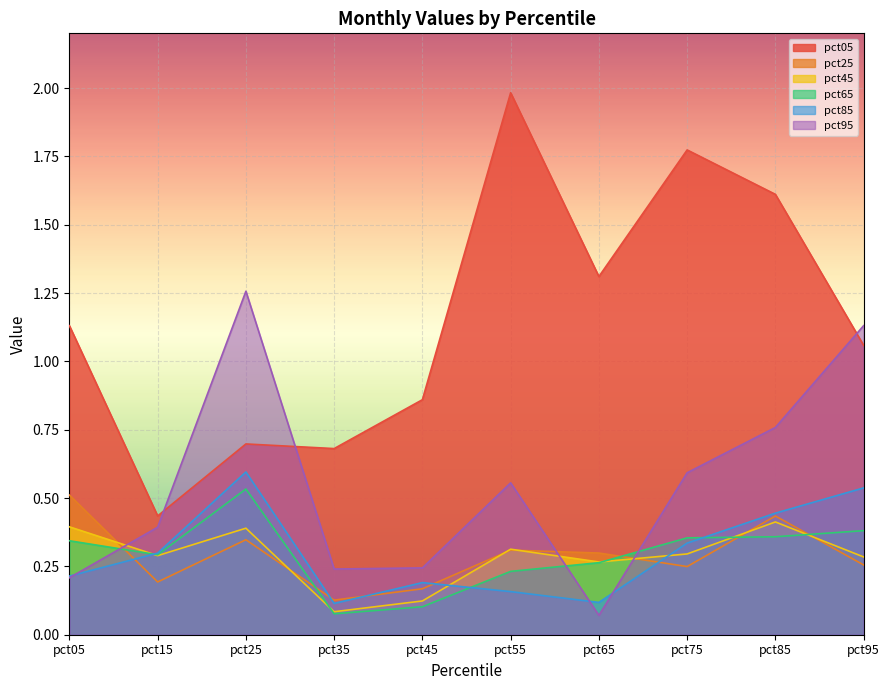

How many data points does each series have?

10